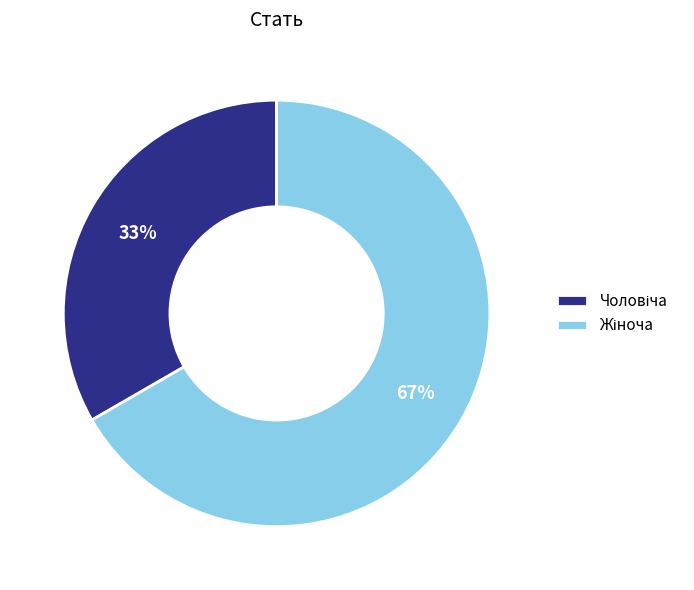

To the nearest percent, what is the average slice percentage?

50%